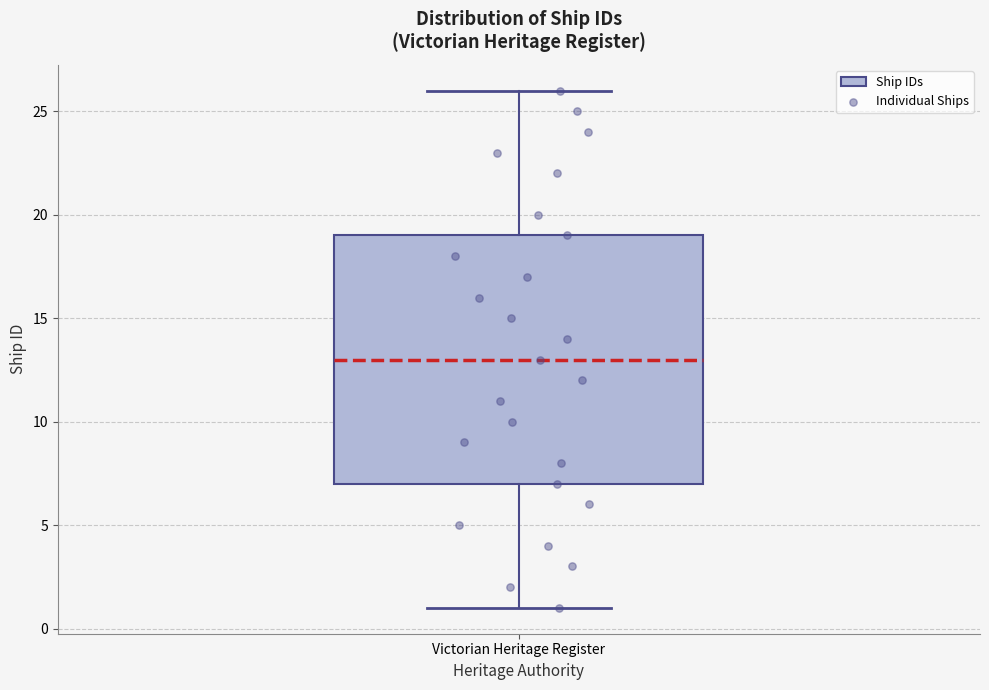

Transcribe this box plot: give where the median line is, the range the box spans, and where the two whiskers end, as read against the y-axis. The values are not printed on the chart, so give them approximately, as read against the axis.

median 13, box 7 to 19, whiskers 1 to 26